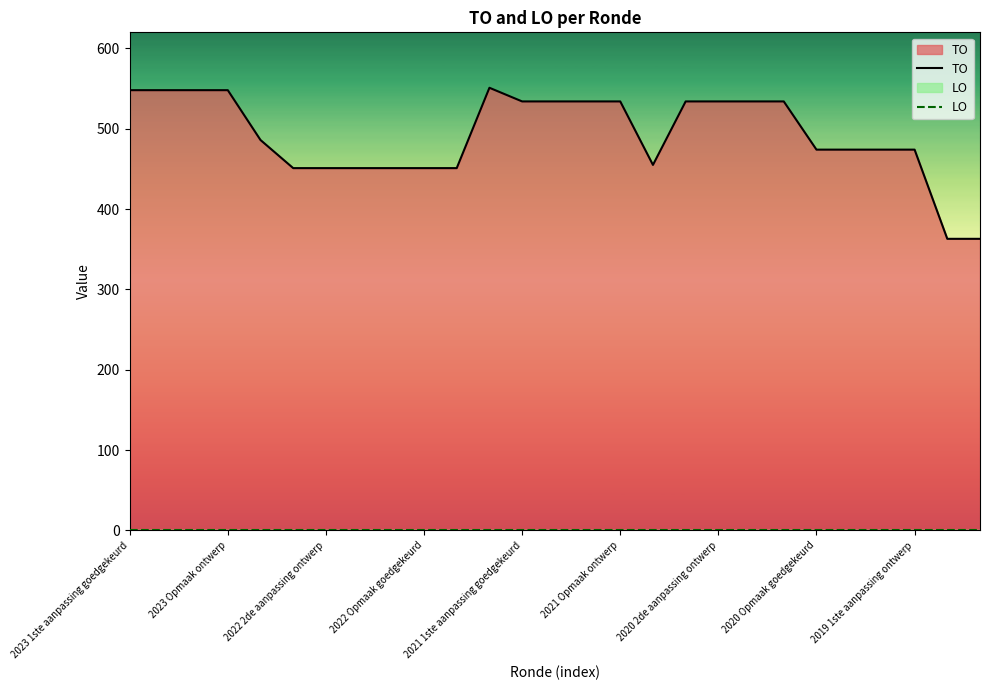

Which series has the largest range (max minus min)?

TO